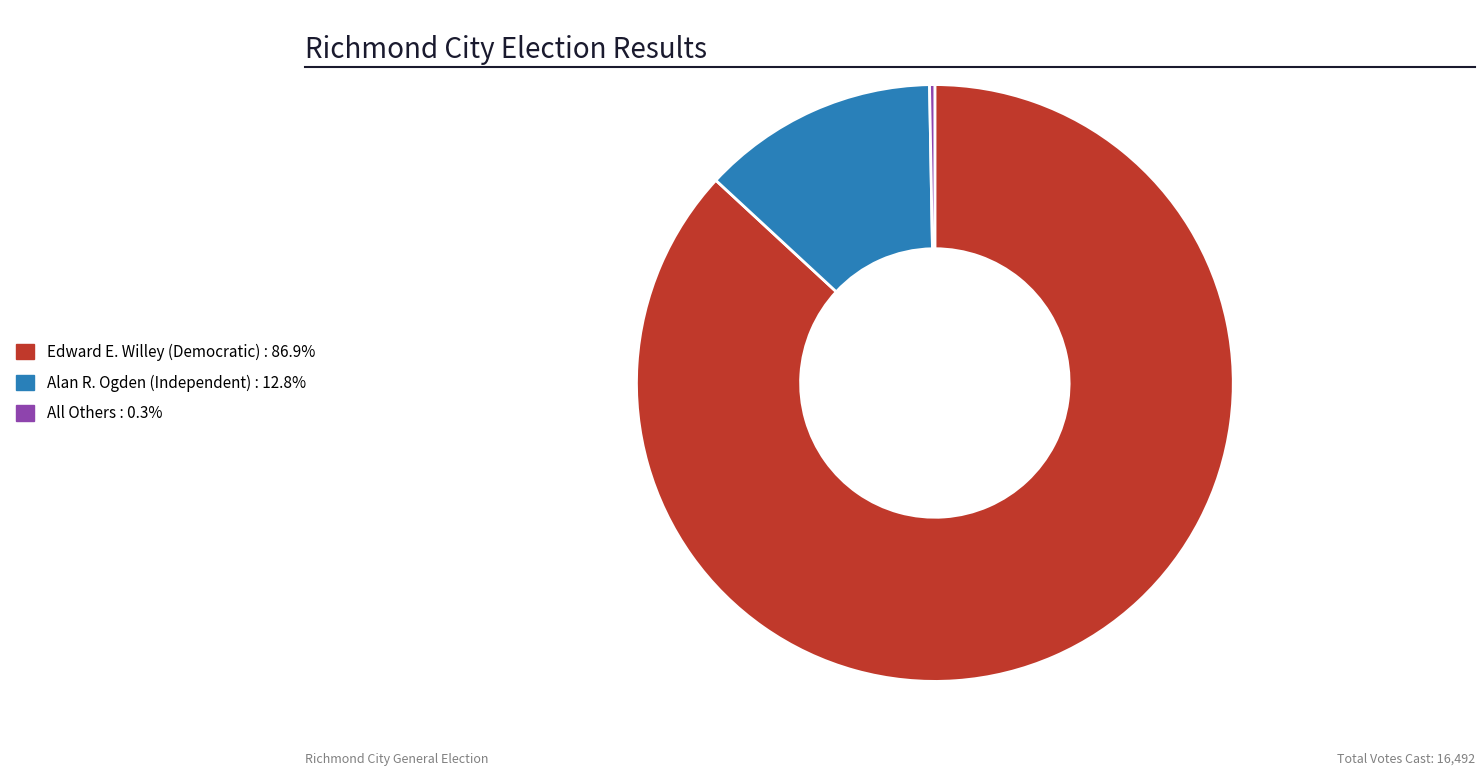

Combined, do Edward E. Willey (Democratic) and All Others account for over 50%?

Yes